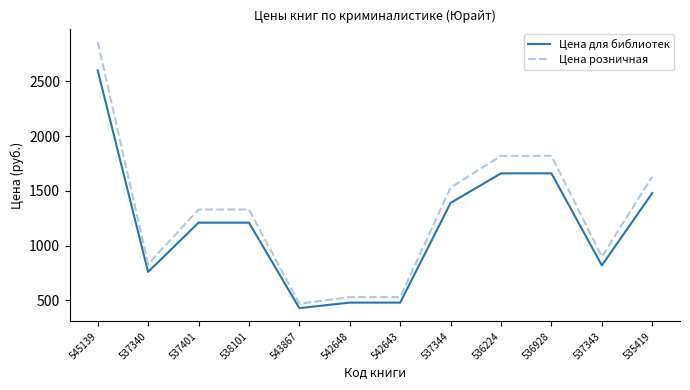

Does the chart have visible grid lines?

No